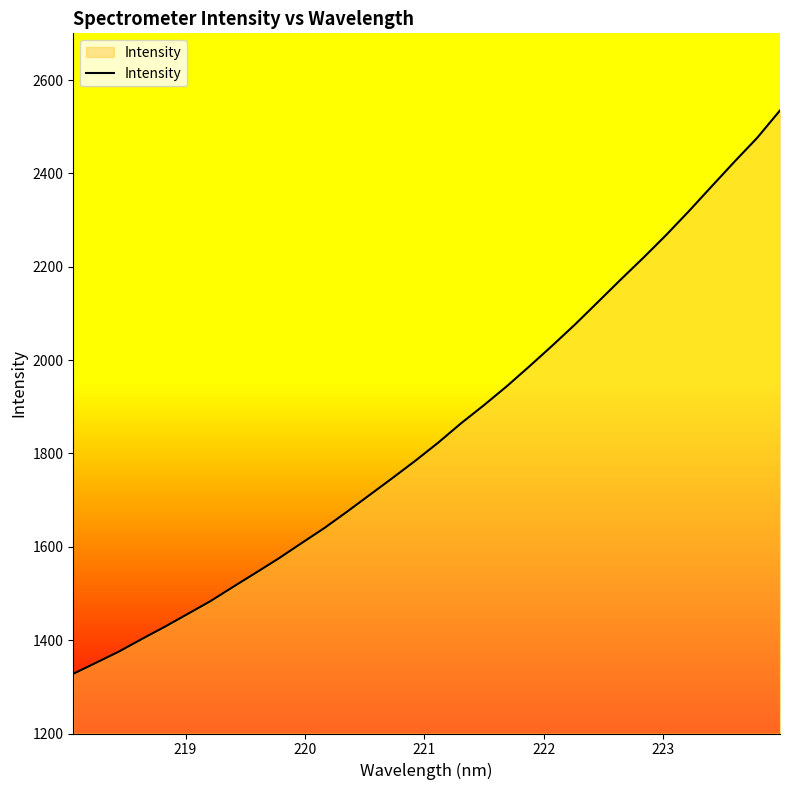

What is the maximum value shown in the chart?

2534.8